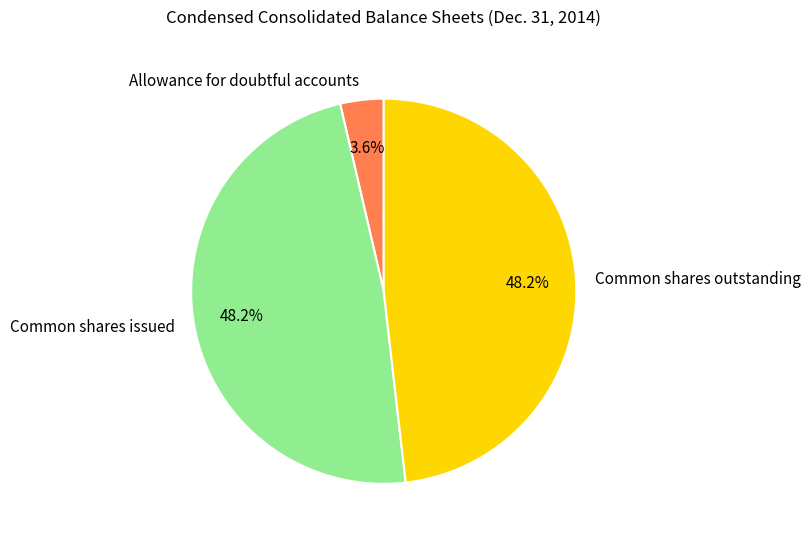

Which slice is the smallest?

Allowance for doubtful accounts